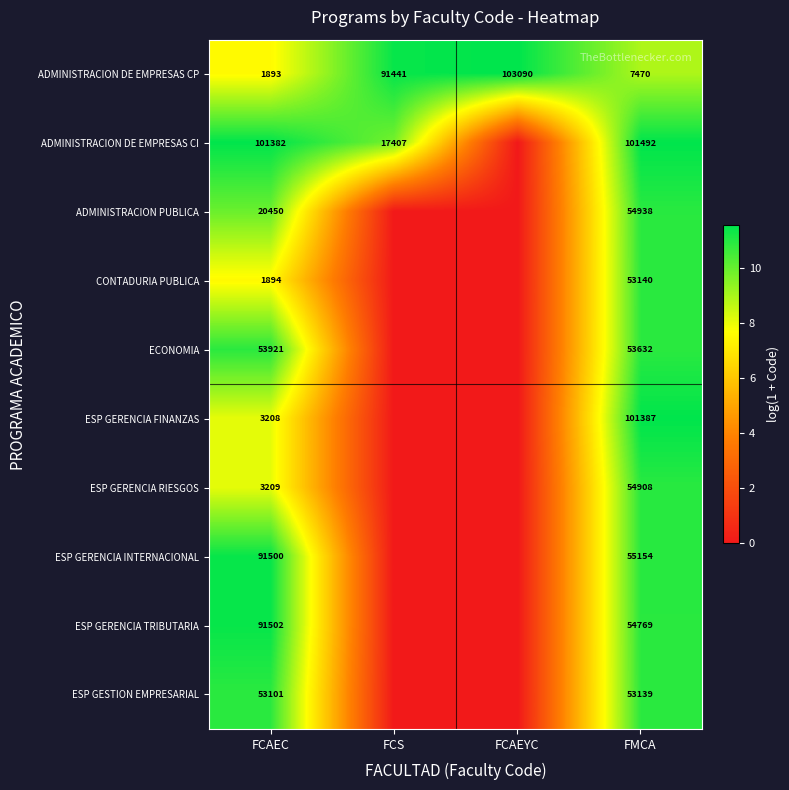

Is the value of ESP GESTION EMPRESARIAL at FMCA greater than the value of ESP GERENCIA TRIBUTARIA at FMCA?

No